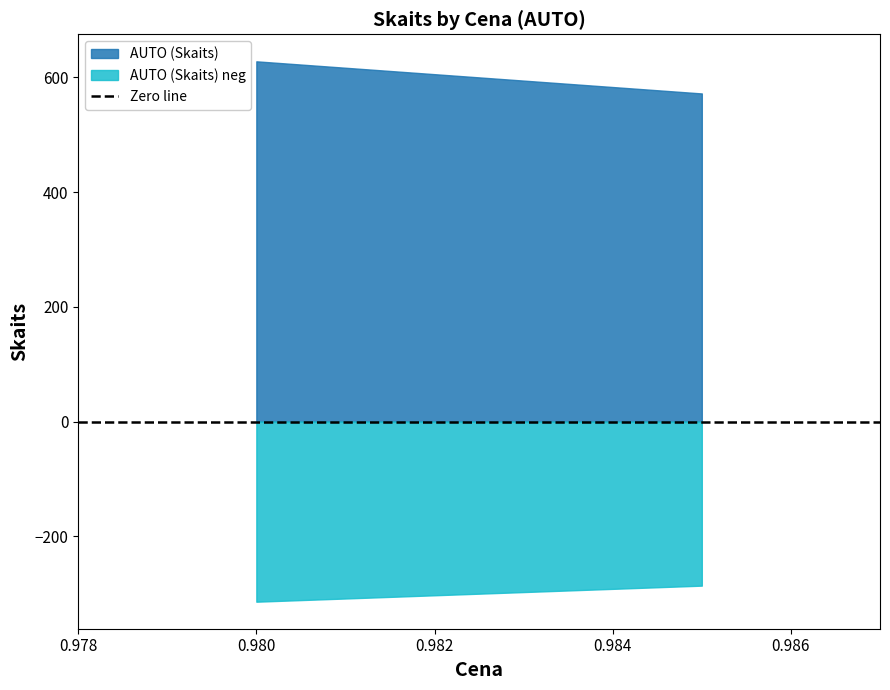

Rank the series by their average value, from lowest to highest.

AUTO (Skaits) neg, AUTO (Skaits)